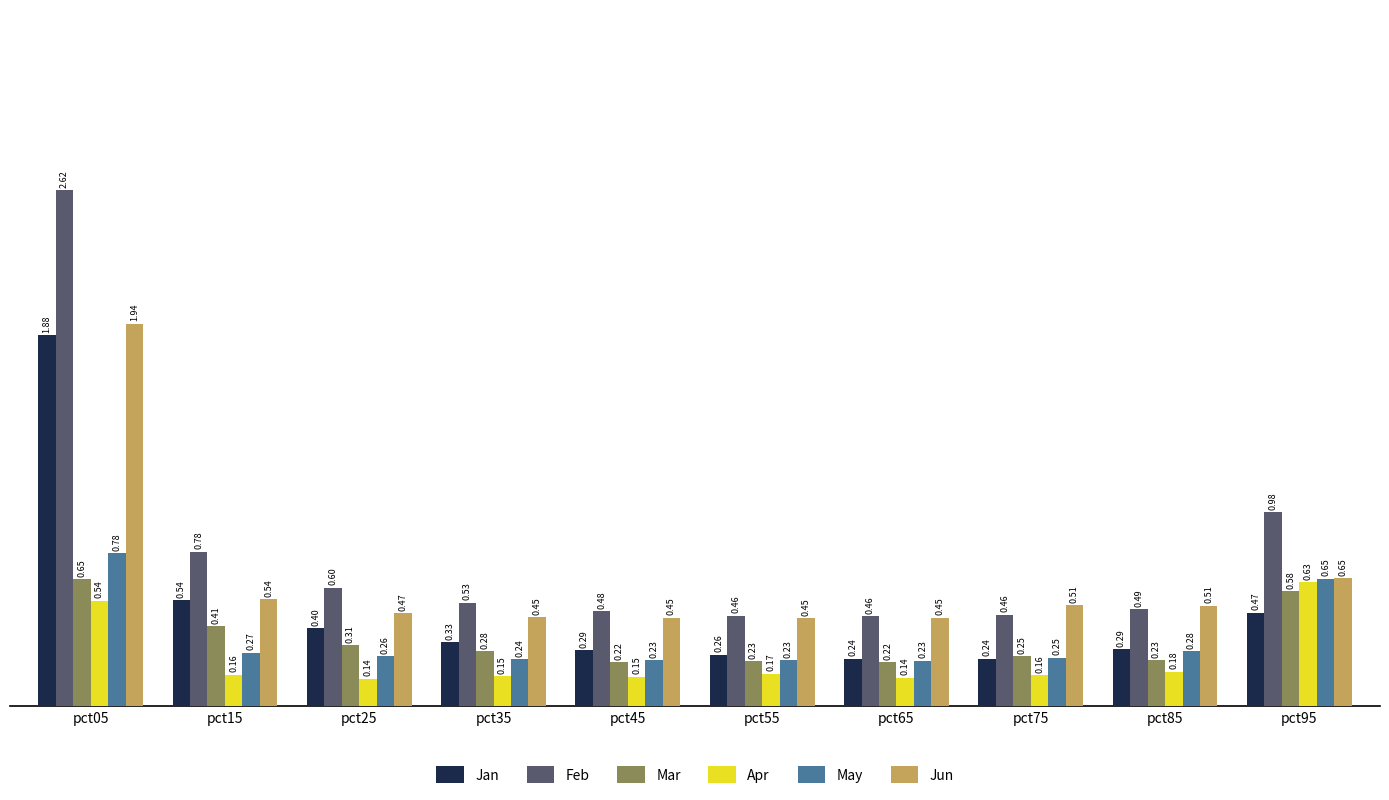

Between pct05 and pct35, which series saw the biggest shift?

Feb